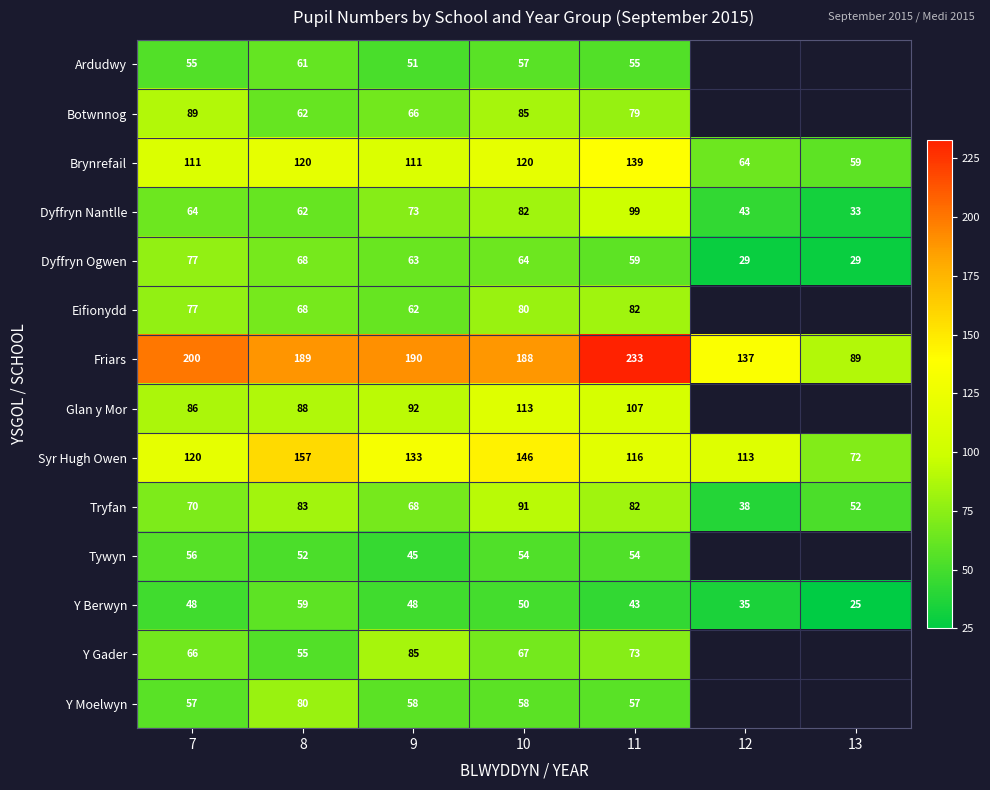

What is the sum of the Glan y Mor values at 10 and 9?

205